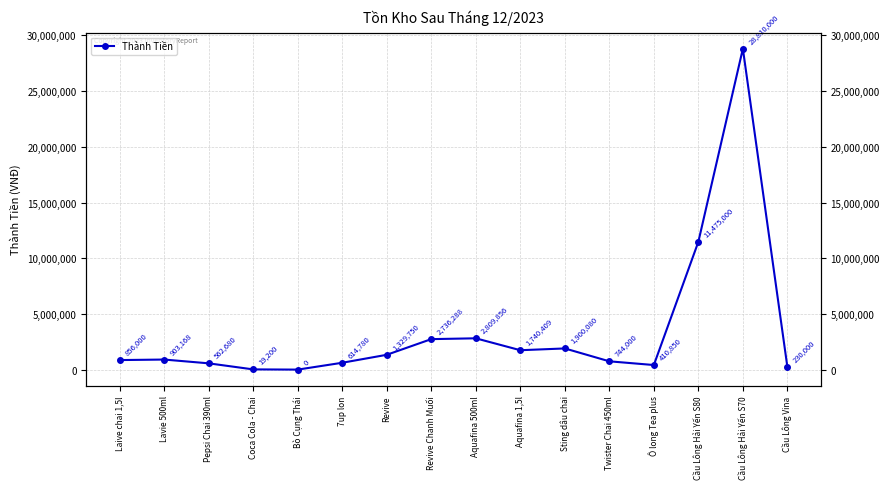

How many lines are shown in the chart?

1